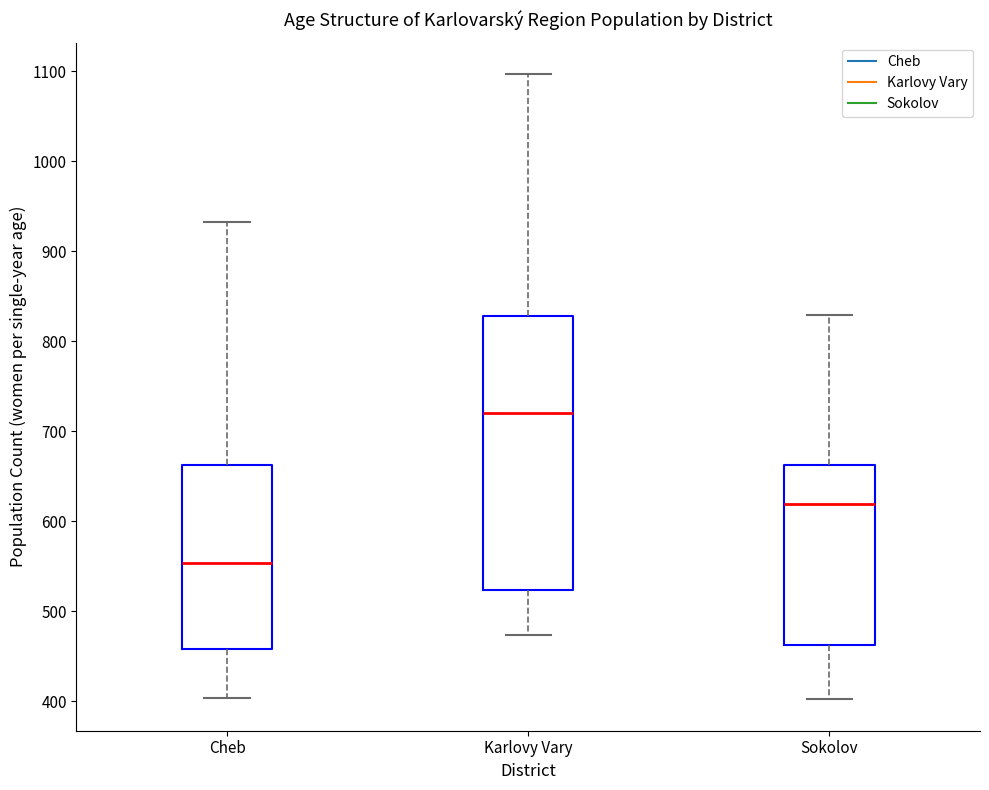

Reading left to right, transcribe this box plot: for each box, give where its median line is, the range the box spans, and where its two whiskers end, as read against the y-axis. The values are not printed on the chart, so give them approximately, as read against the axis.

Cheb: median 550, box 460 to 660, whiskers 400 to 930
Karlovy Vary: median 720, box 520 to 830, whiskers 470 to 1100
Sokolov: median 620, box 460 to 660, whiskers 400 to 830